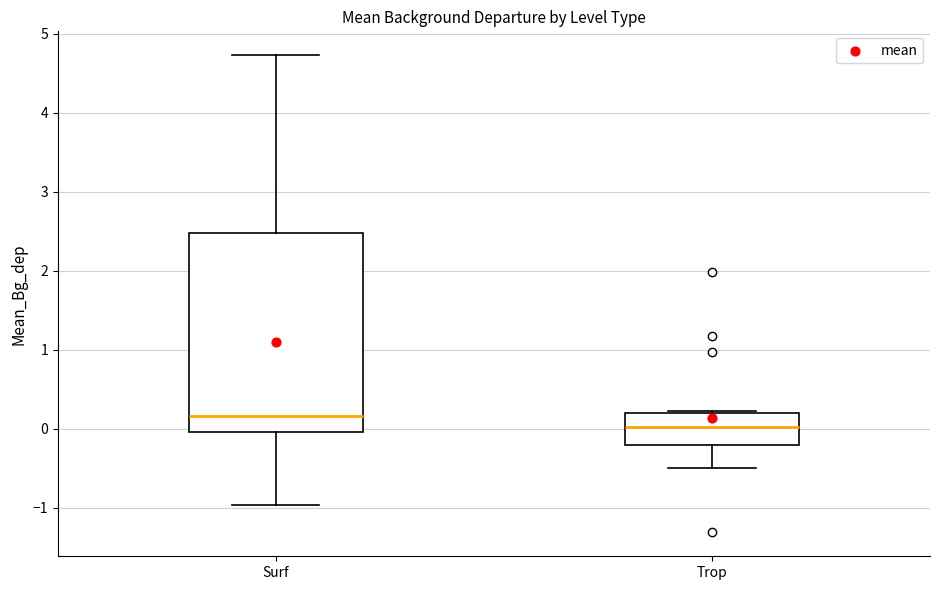

Reading left to right, transcribe this box plot: for each box, give where its median line is, the range the box spans, and where its two whiskers end, as read against the y-axis. The values are not printed on the chart, so give them approximately, as read against the axis.

Surf: median 0.2, box 0.0 to 2.5, whiskers -1.0 to 4.7
Trop: median 0.0, box -0.2 to 0.2, whiskers -0.5 to 0.2